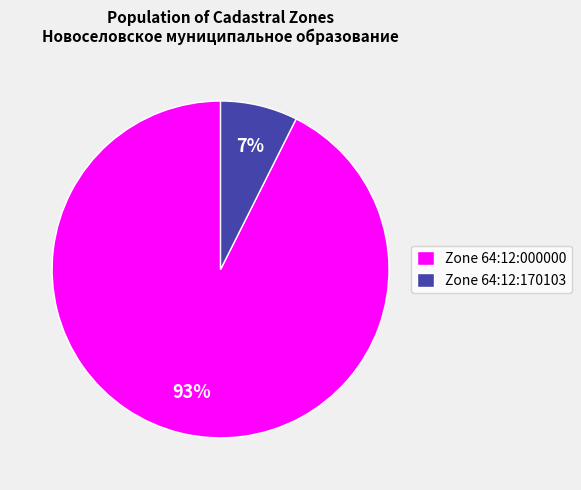

True or false: Zone 64:12:000000 accounts for 93% of the total.

True